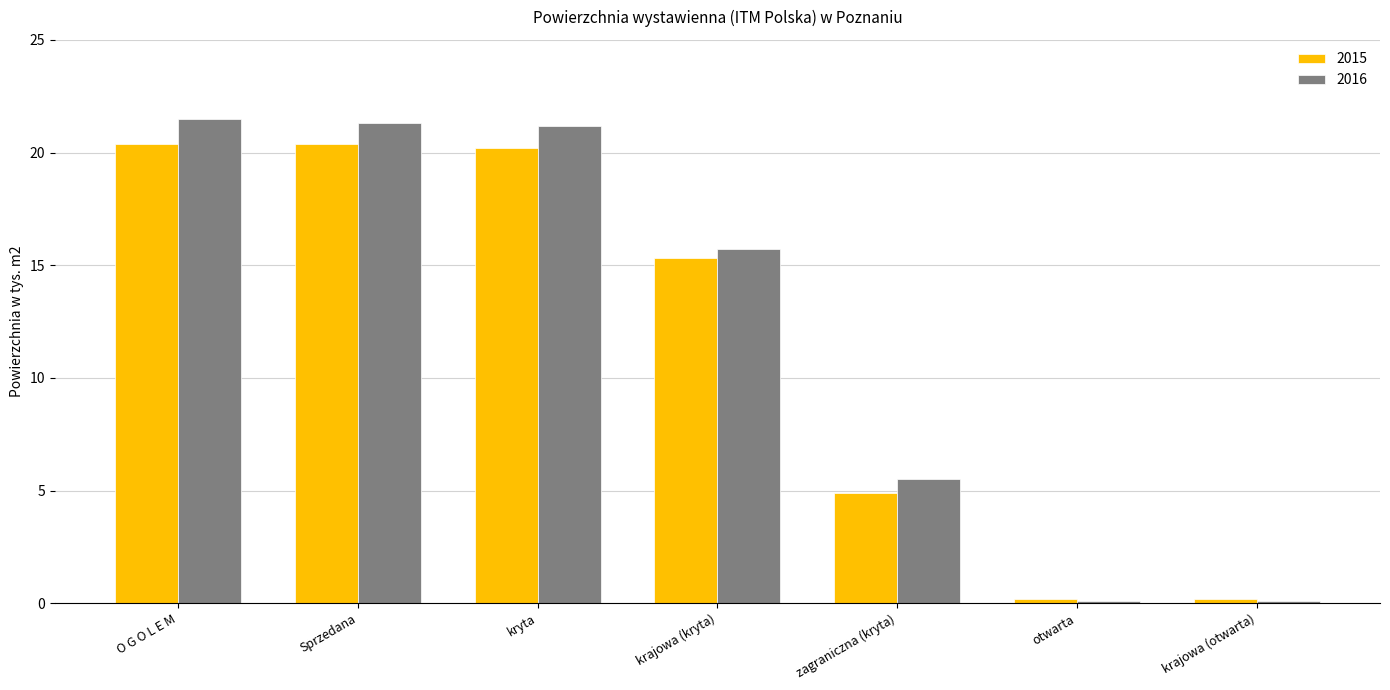

Rank the series at Sprzedana from lowest to highest value.

2015, 2016